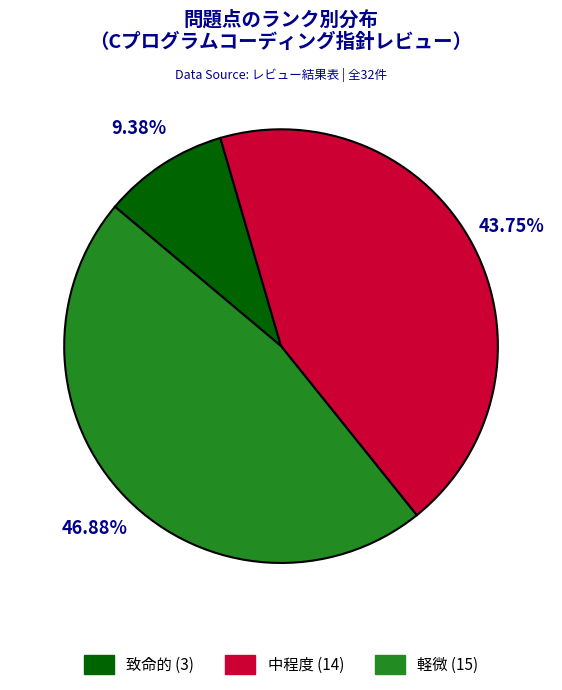

What percentage is the 致命的 slice, to the nearest percent?

9%